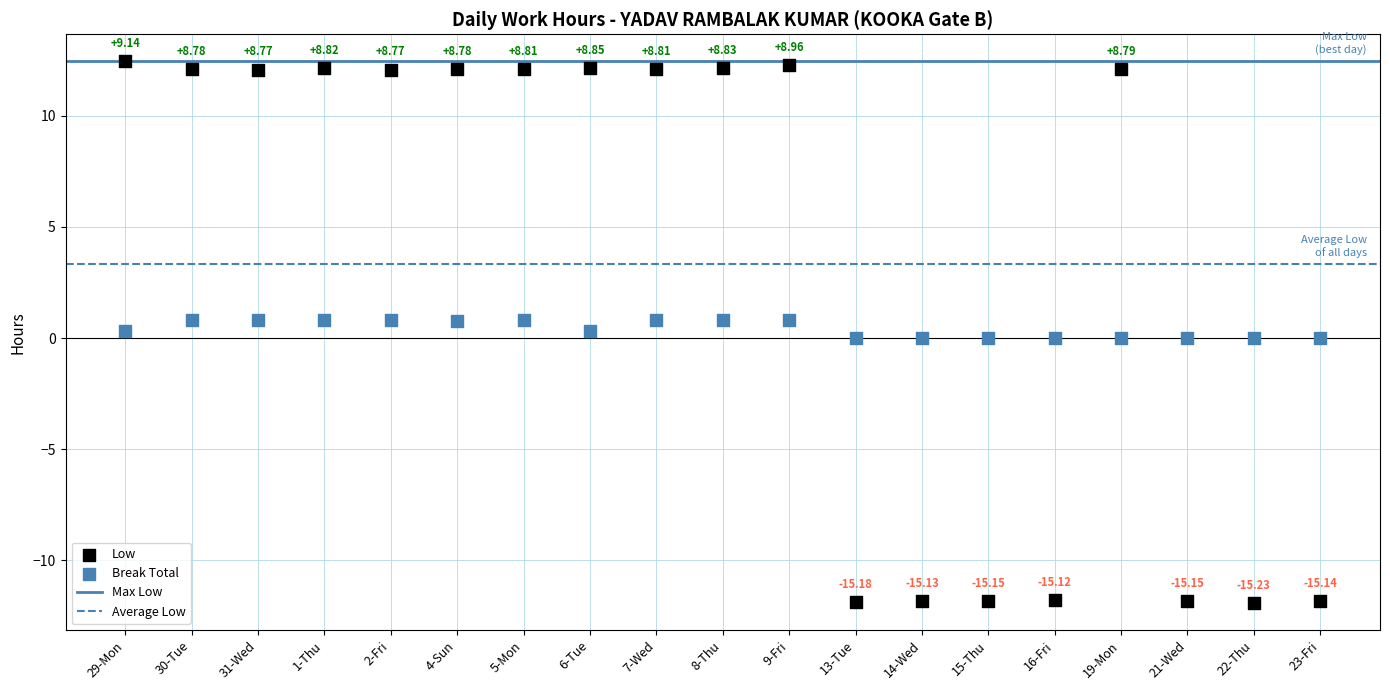

Which series reaches the minimum Y coordinate?

Low